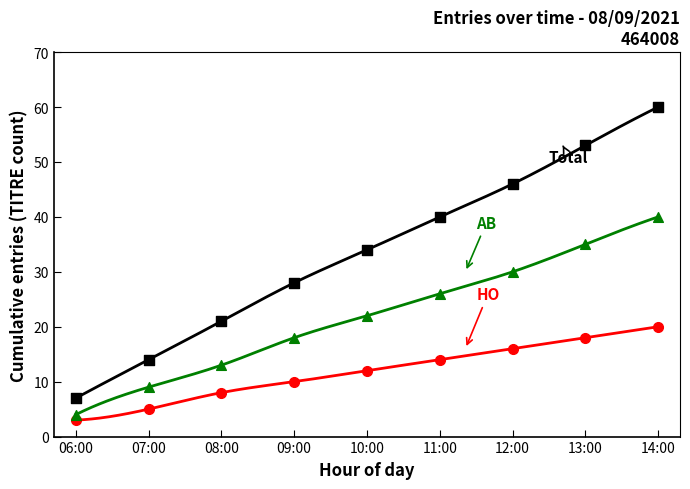

What are all the series names shown in the legend?

HO, AB, Total